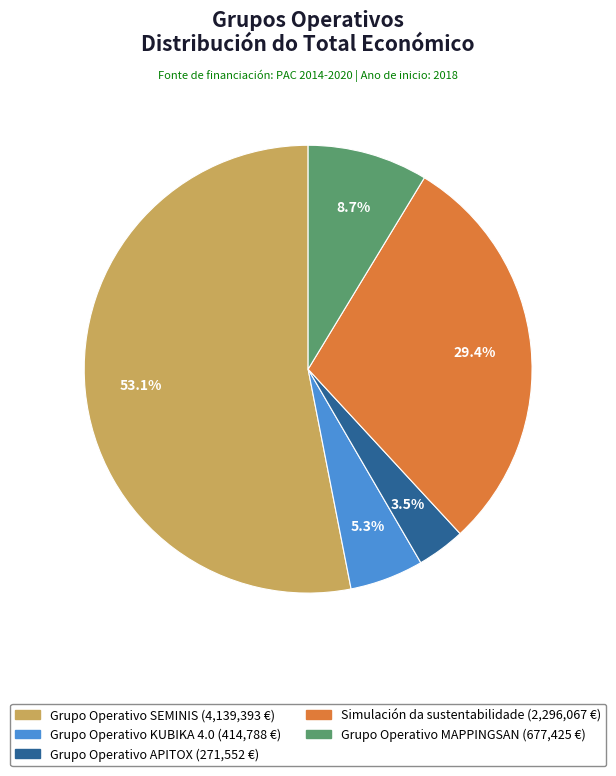

Is there a majority slice in this chart?

Yes